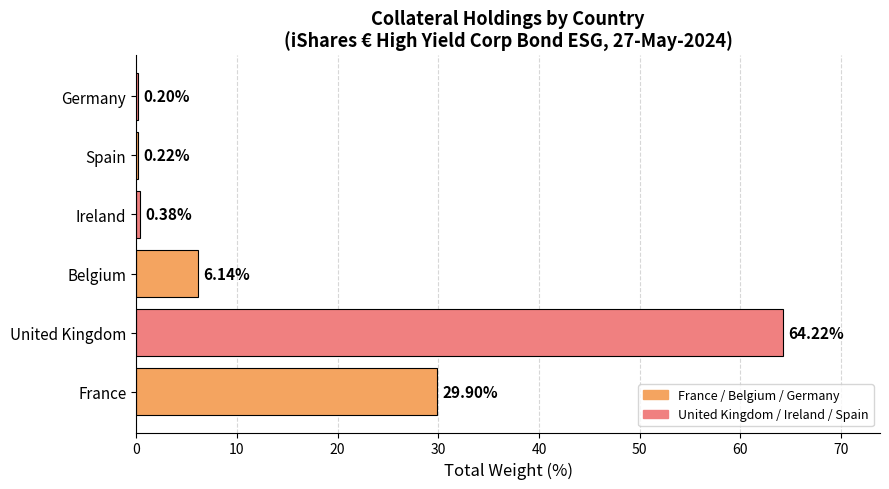

What is the greatest value displayed?

64.2